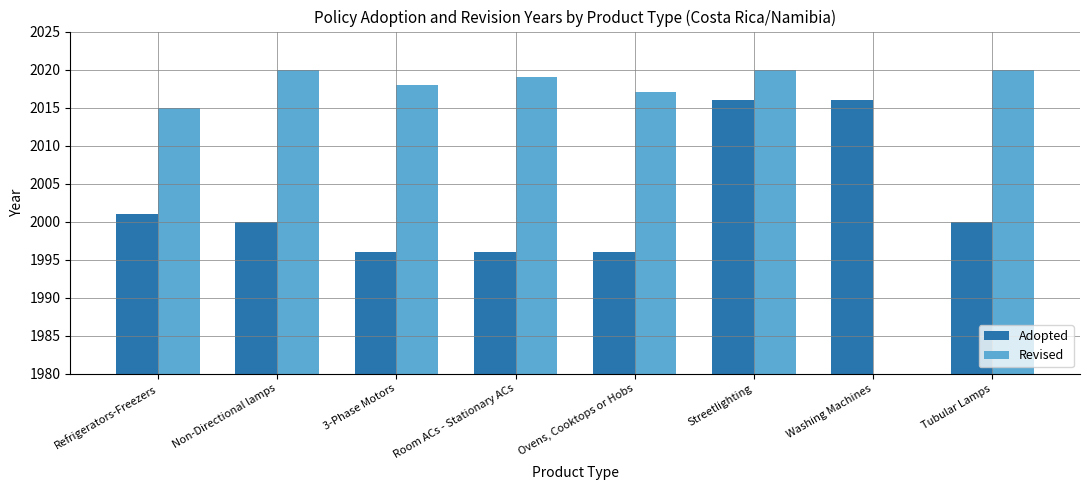

Rank the categories by Revised value from highest to lowest.

Non-Directional lamps, Streetlighting, Tubular Lamps, Room ACs - Stationary ACs, 3-Phase Motors, Ovens, Cooktops or Hobs, Refrigerators-Freezers, Washing Machines